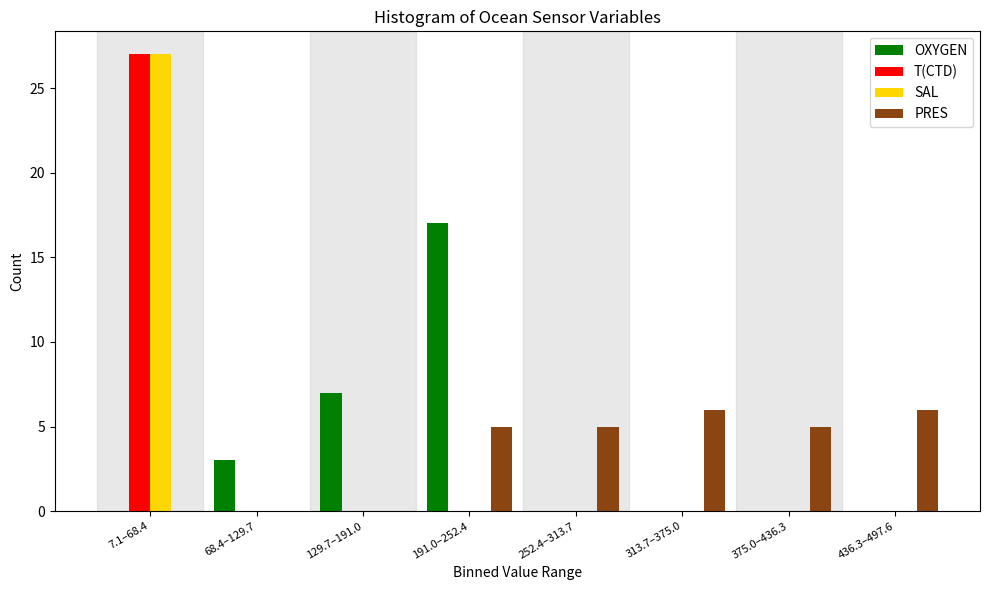

The PRES series shows 7 at 252.4–313.7. True or false?

False